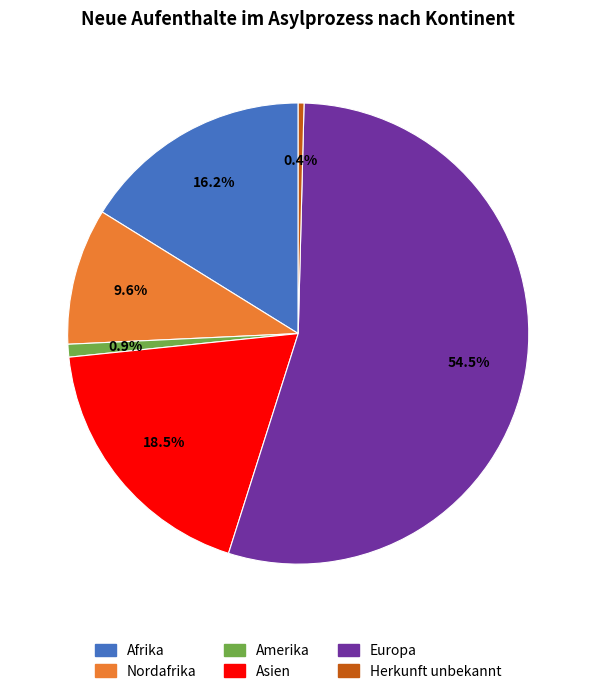

Approximately how many times larger is the value at Nordafrika compared to Asien?

0.5